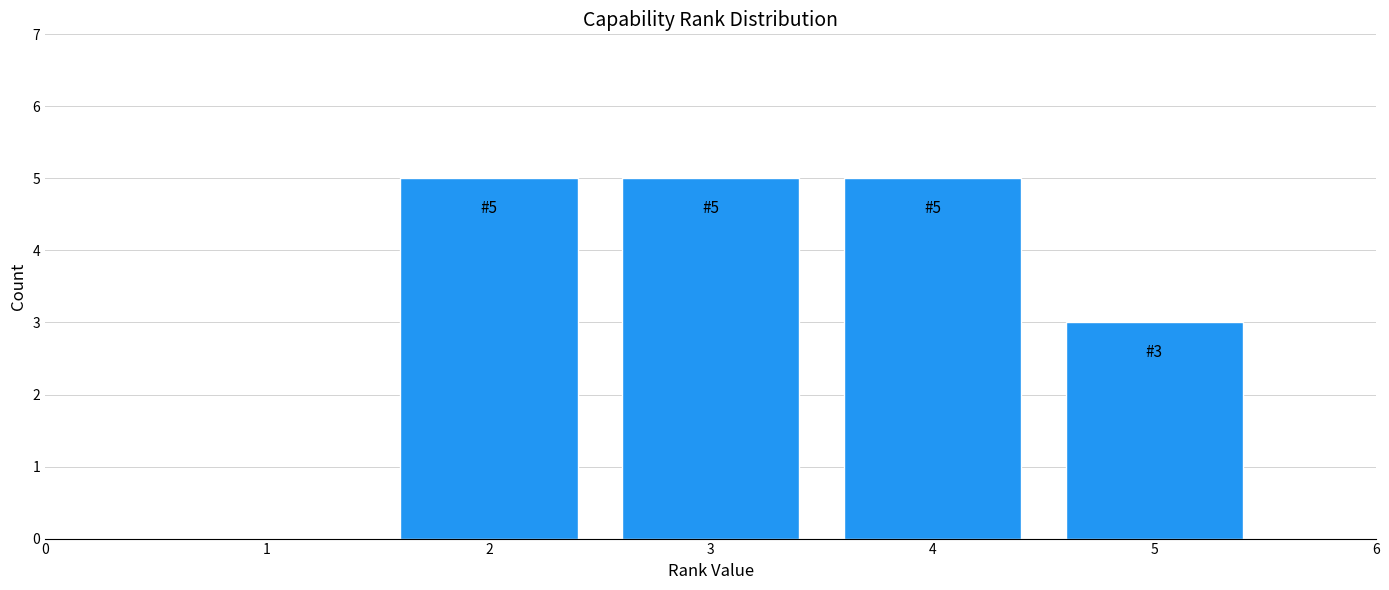

Reading left to right, what are all the values shown in this chart?

2=5	3=5	4=5	5=3